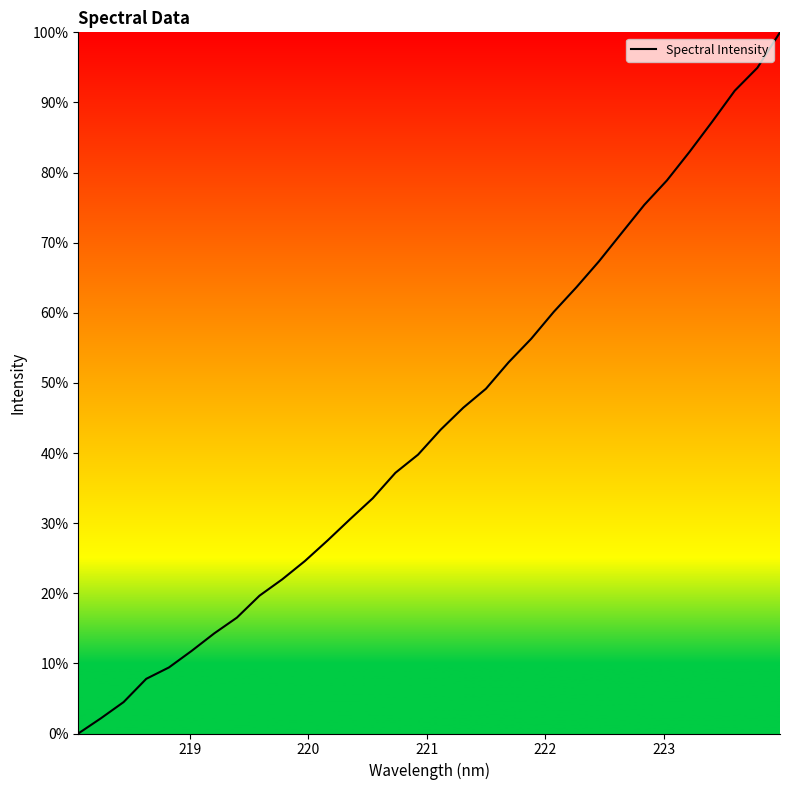

Count the number of values greater than 43.

16